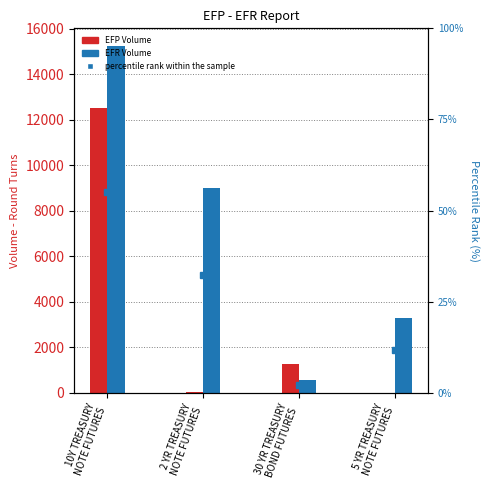

How many groups of bars are there?

4